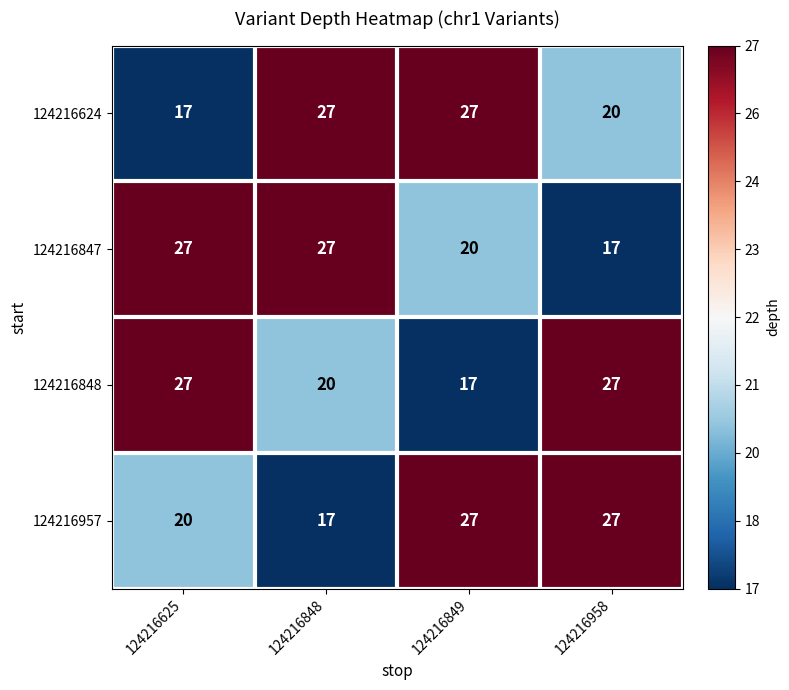

What is the sum of all 124216624 values?

91